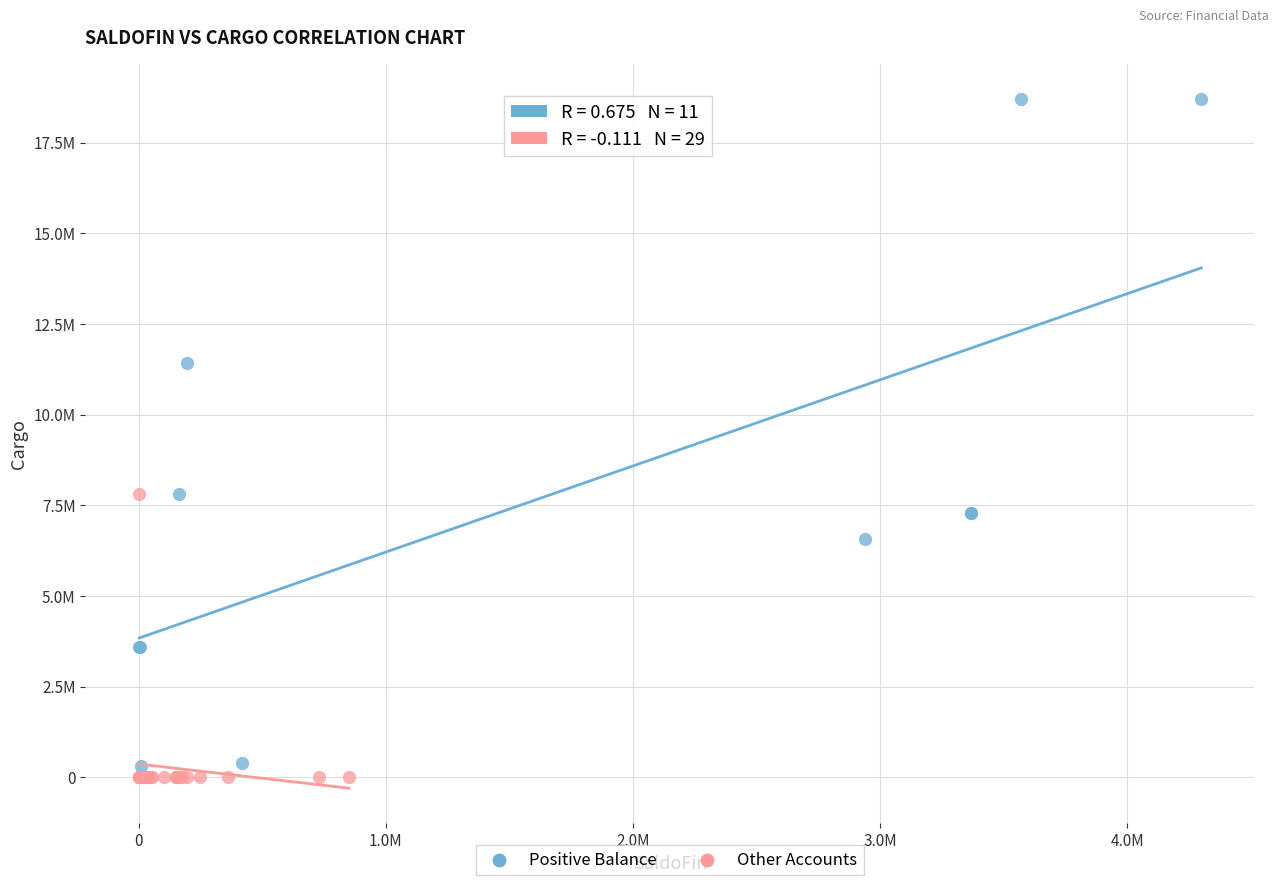

Which series reaches the maximum Y coordinate?

Positive Balance